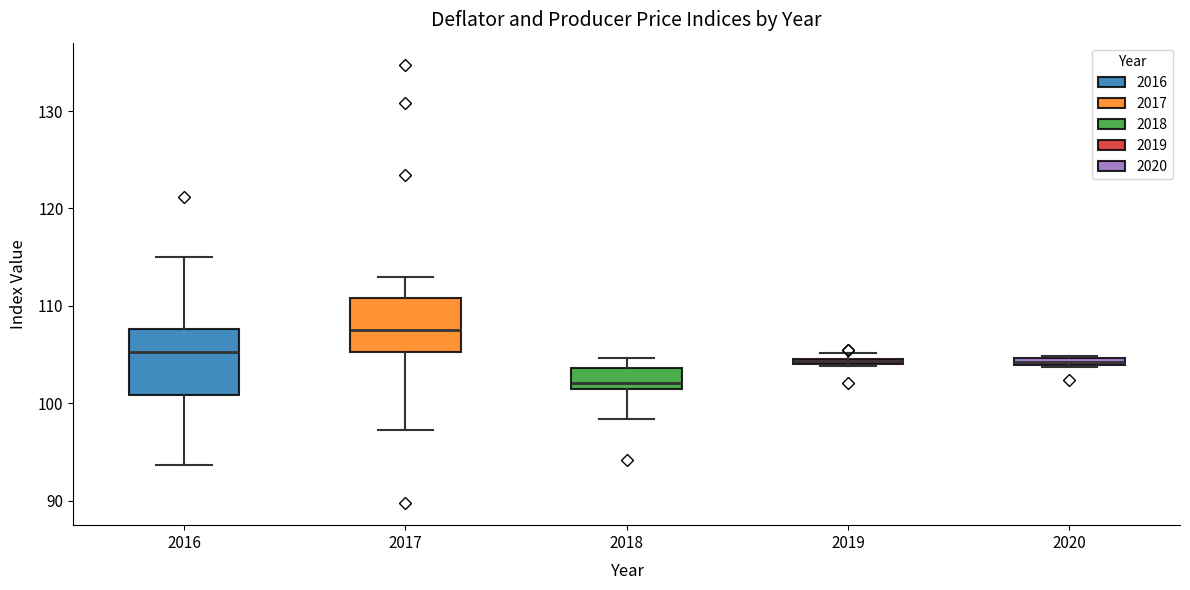

Where does the lower whisker of the box at x = 2016 end on the y-axis? The values are not printed on the chart, so give them approximately, as read against the axis.

94